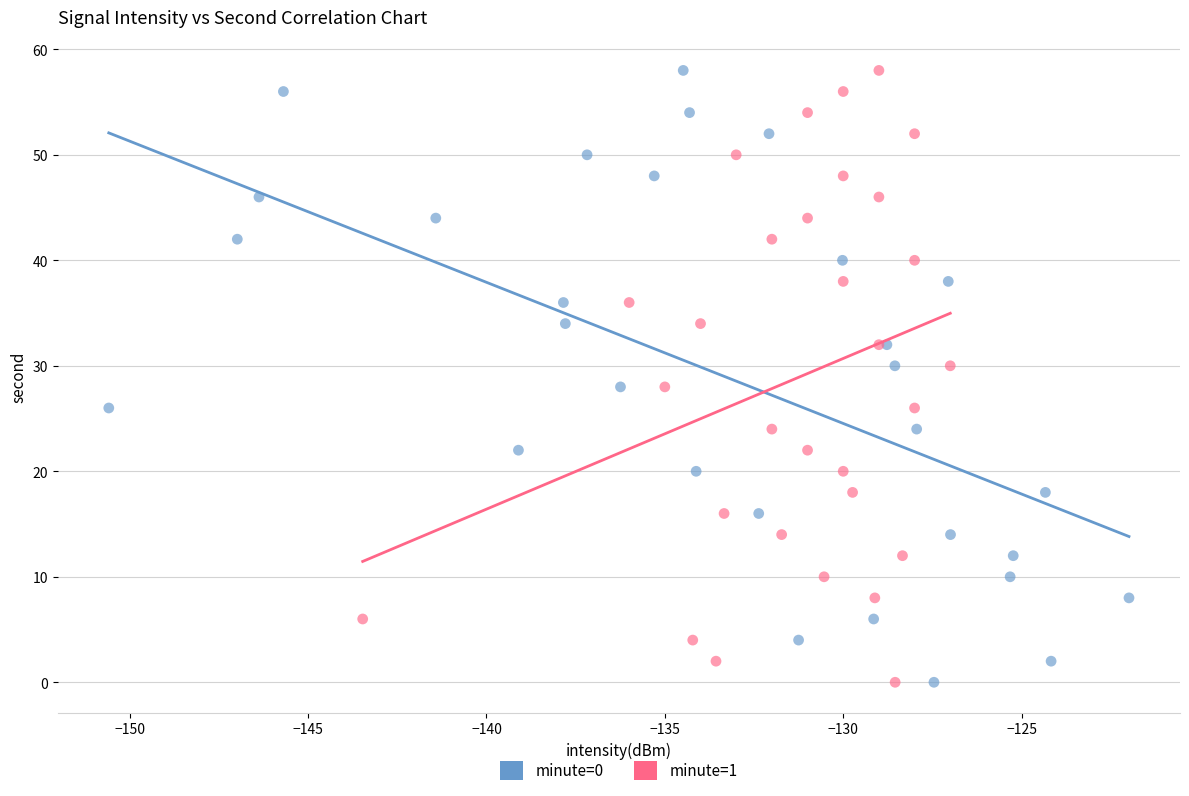

What are all the series names shown in the legend?

minute=0, minute=1